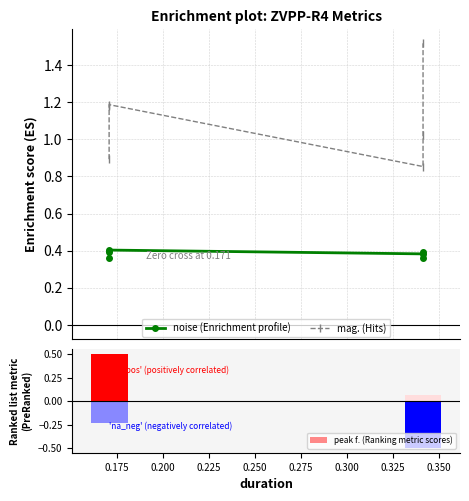

Which series has the largest total across all categories?

mag. (Hits)